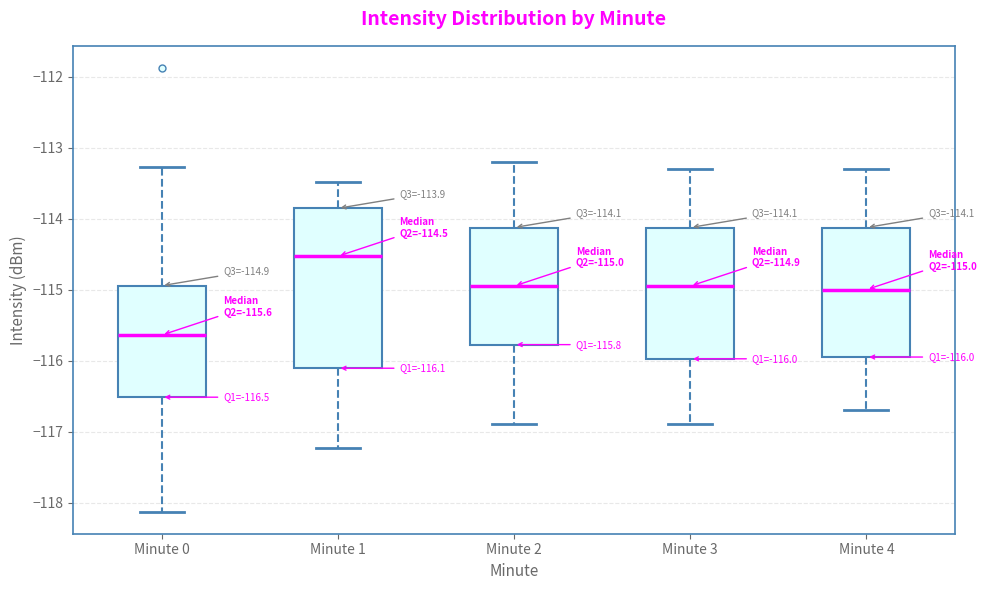

Comparing the boxes themselves (not the whiskers), which one is the tallest?

Minute 1